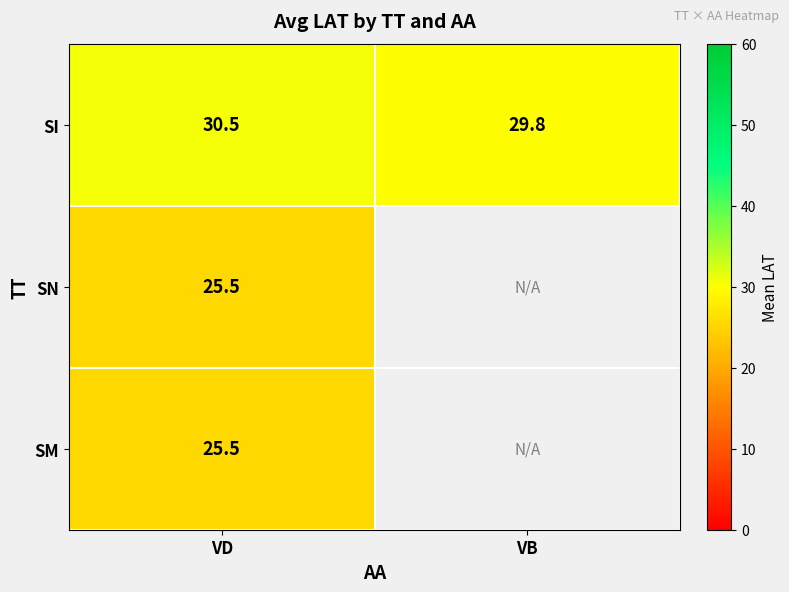

At which label is SI closest to 30?

VB